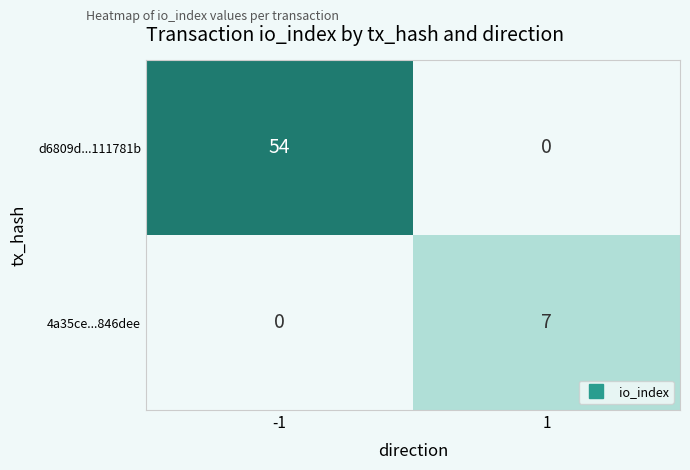

At which category is the sum across all series the highest?

-1